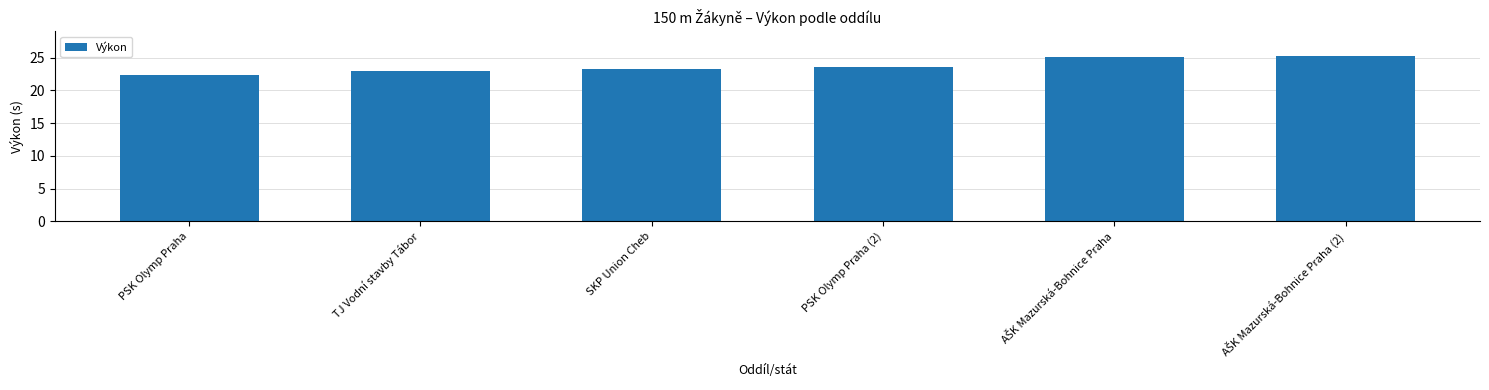

Which has a higher value, PSK Olymp Praha (2) or TJ Vodní stavby Tábor?

PSK Olymp Praha (2)